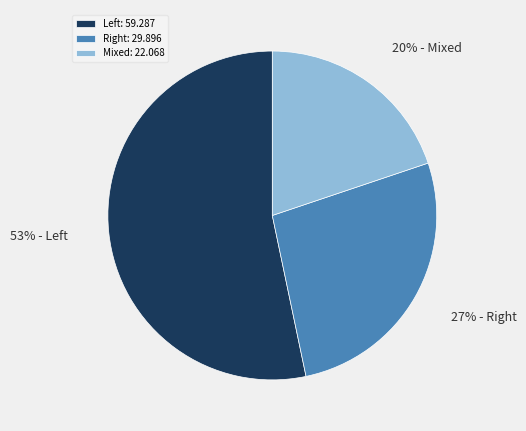

Which slice is the largest?

Left: 59.287